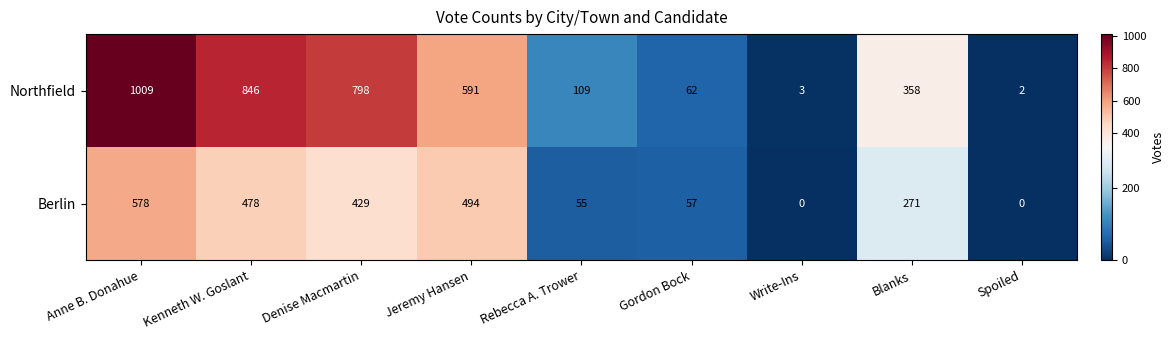

What is the sum of all Berlin values?

2362